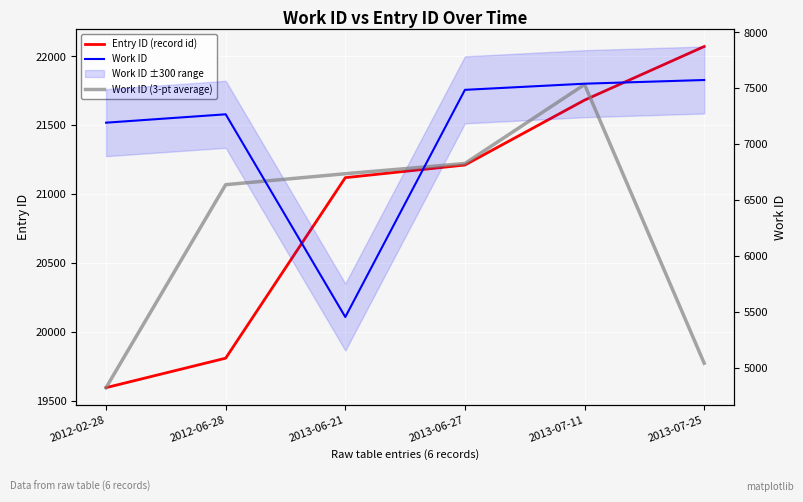

What are all the series names shown in the legend?

Entry ID (record id), Work ID, Work ID (3-pt average)